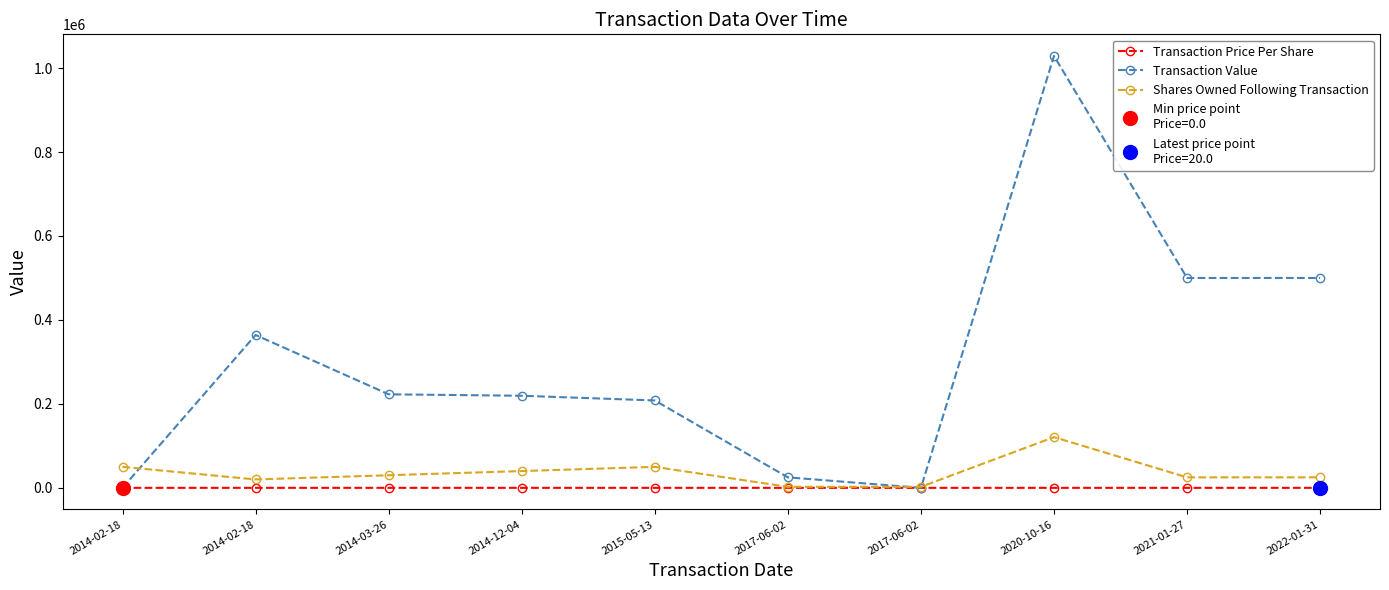

Which series has the largest range (max minus min)?

Transaction Value